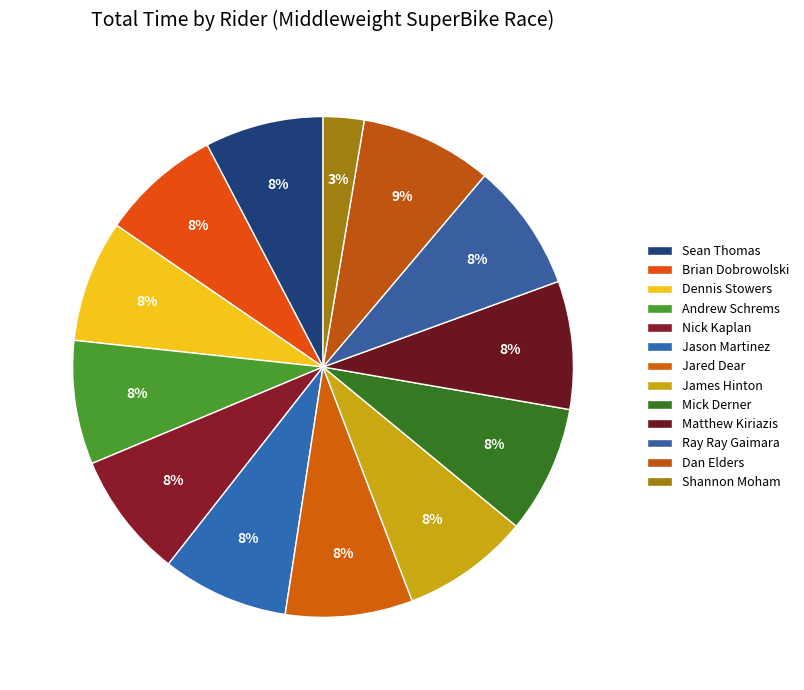

True or false: James Hinton accounts for 8% of the total.

True